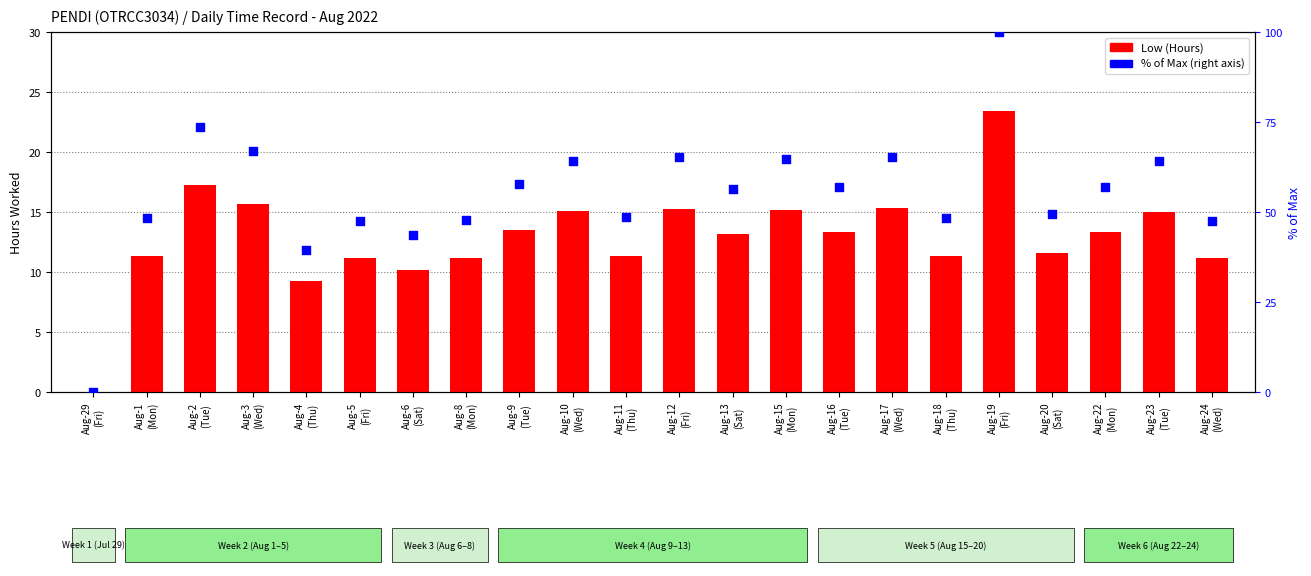

Which series has the largest total across all categories?

% of Max